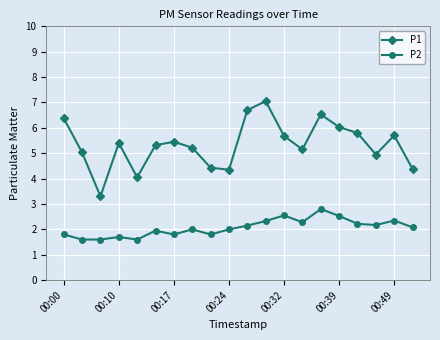

What is the sum of all P1 values?

106.9